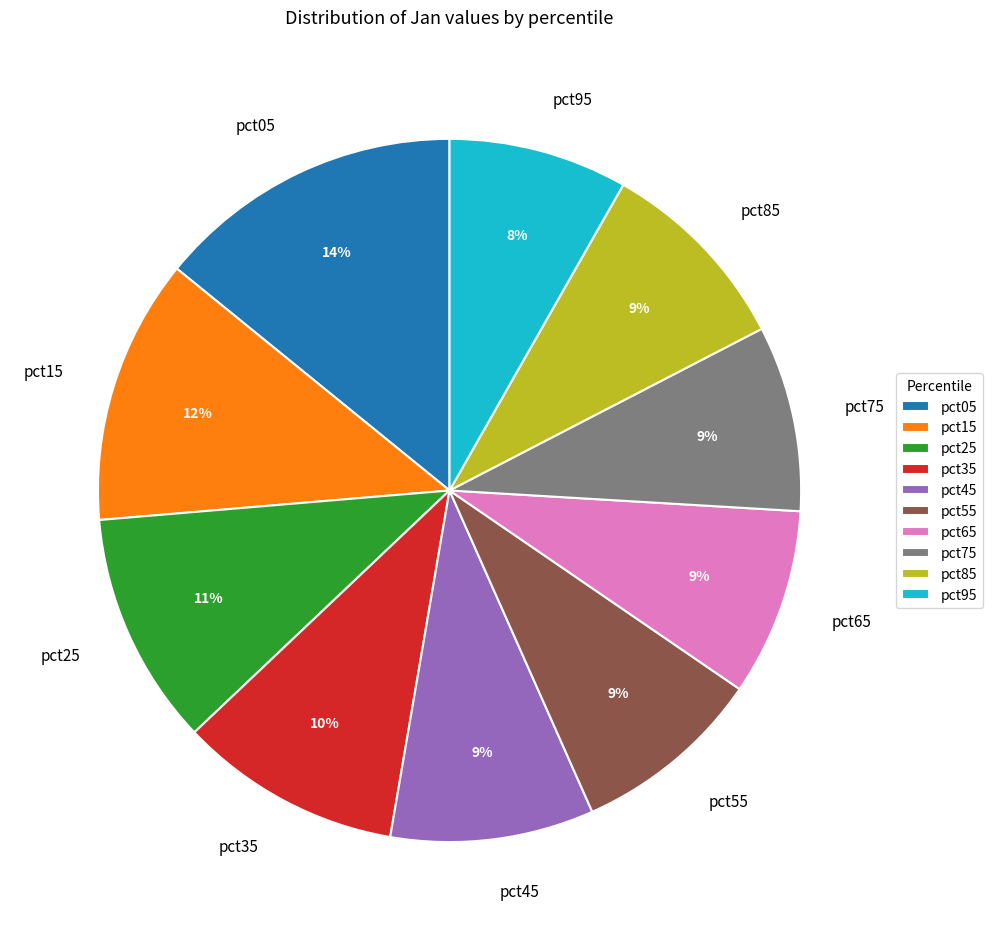

How many segments does this pie chart have?

10